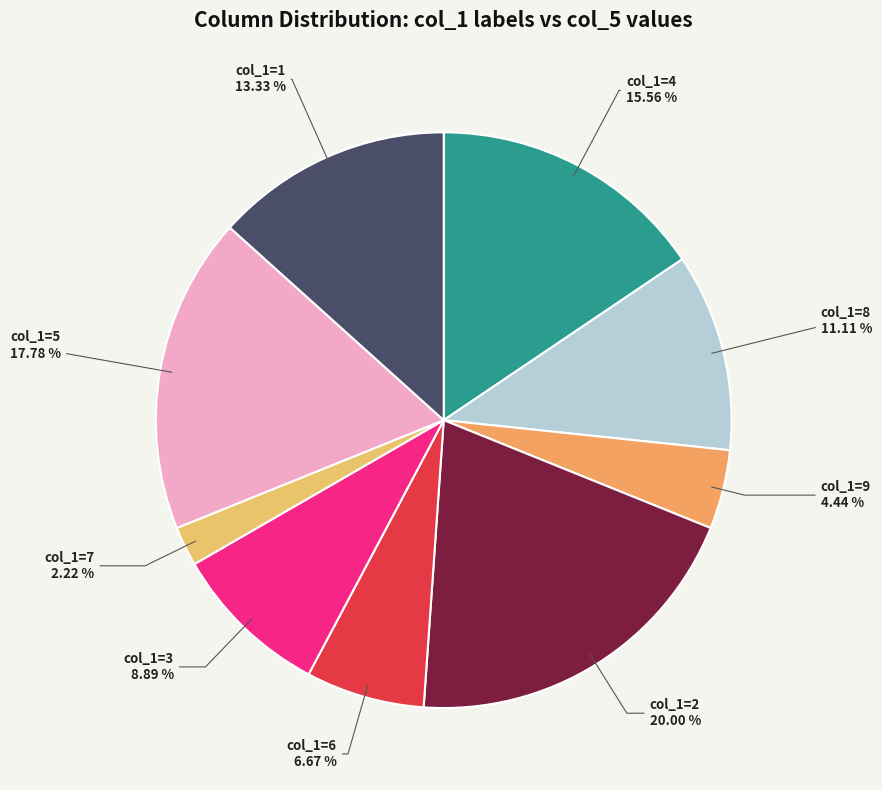

To the nearest percent, what is the combined percentage of col_1=3 and col_1=1?

22%